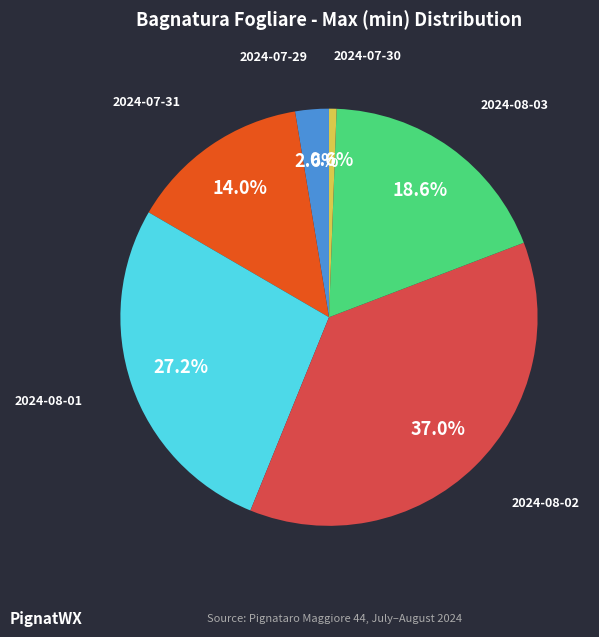

Count the number of slices in the pie.

6